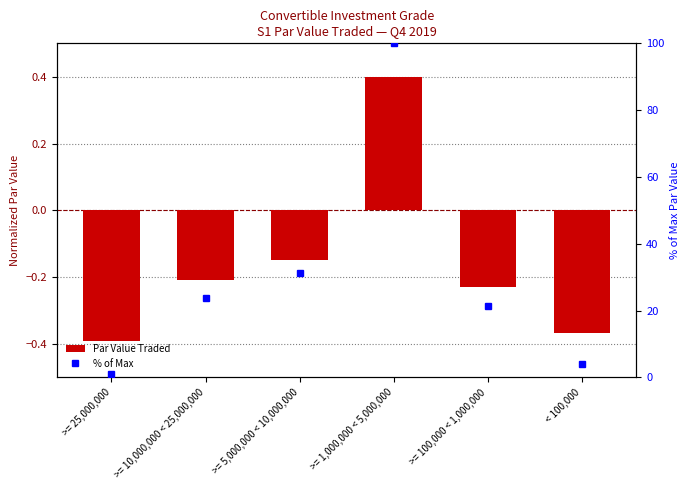

What are all the series names shown in the legend?

Par Value Traded, % of Max